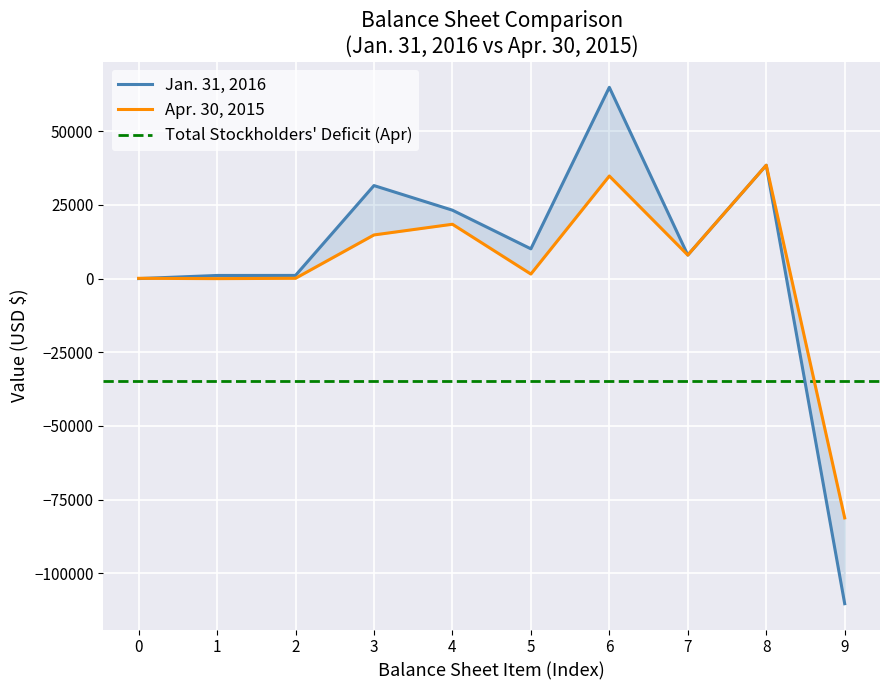

What position from the right is Accumulated deficit?

1